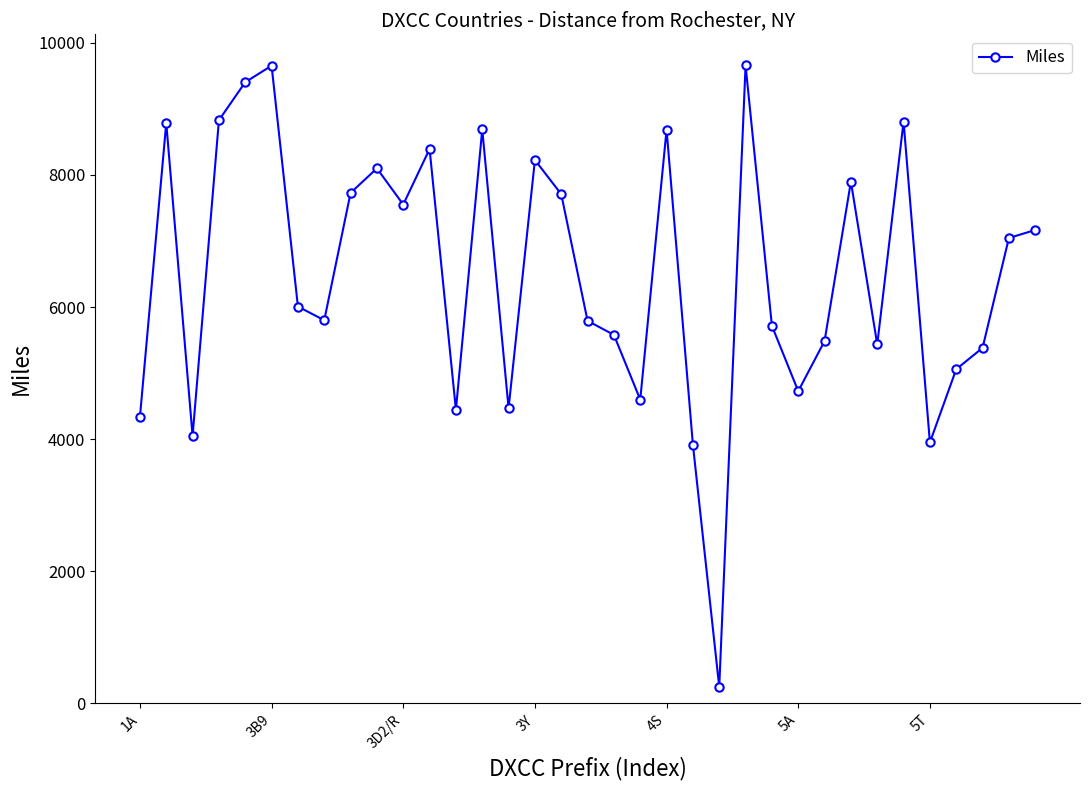

Is this an area chart (filled region under the line)?

No